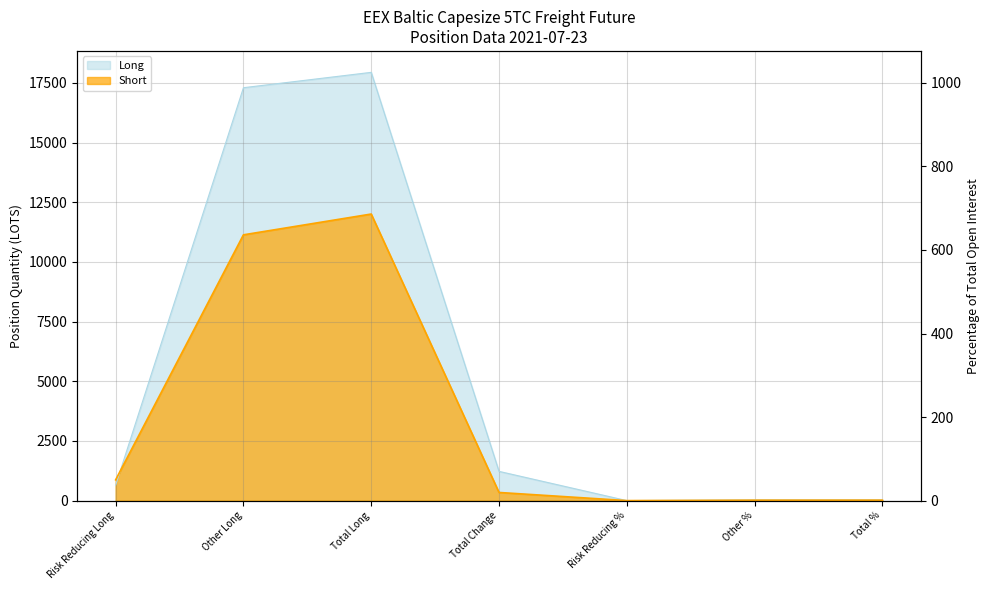

Reading left to right, what are all the values shown in this chart?

Long: 644.0	17296.4	17940.4	1225.8	1.1	31.0	32.1
Short: 870.9	11134.5	12005.4	342.1	1.5	18.9	20.4